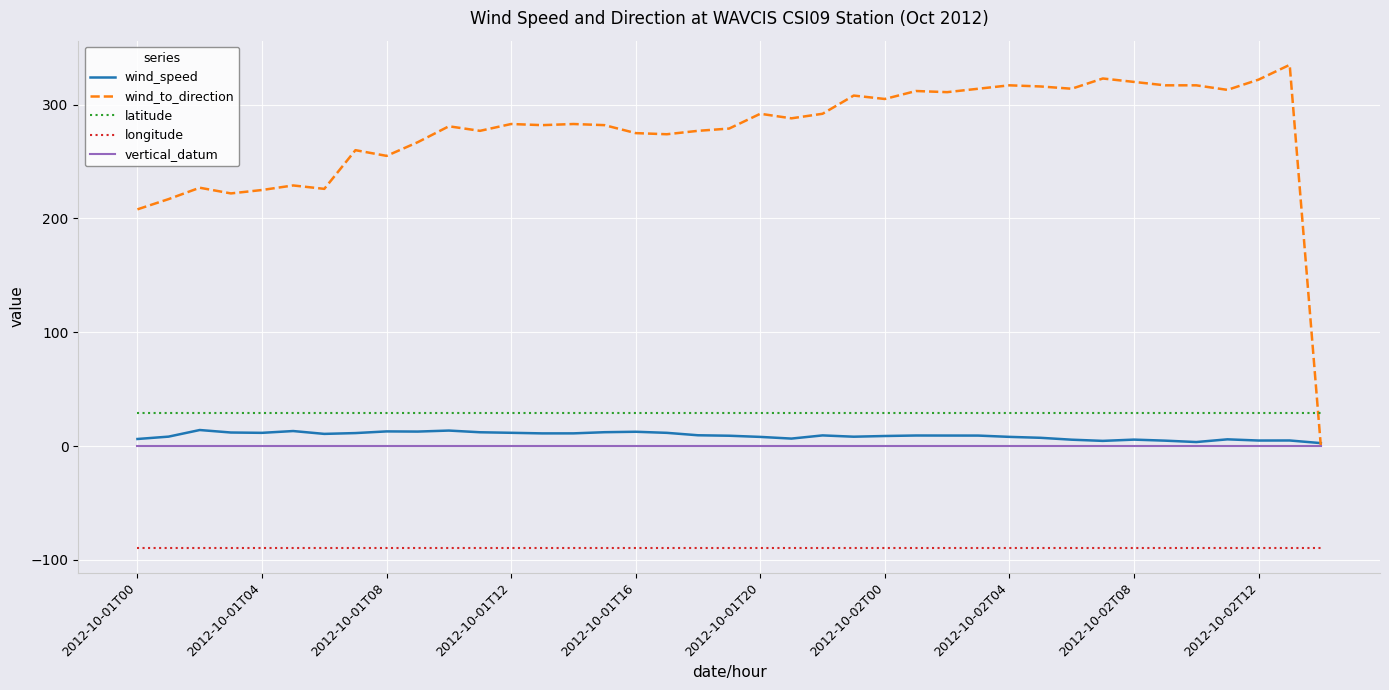

Which series has the largest total across all categories?

wind_to_direction